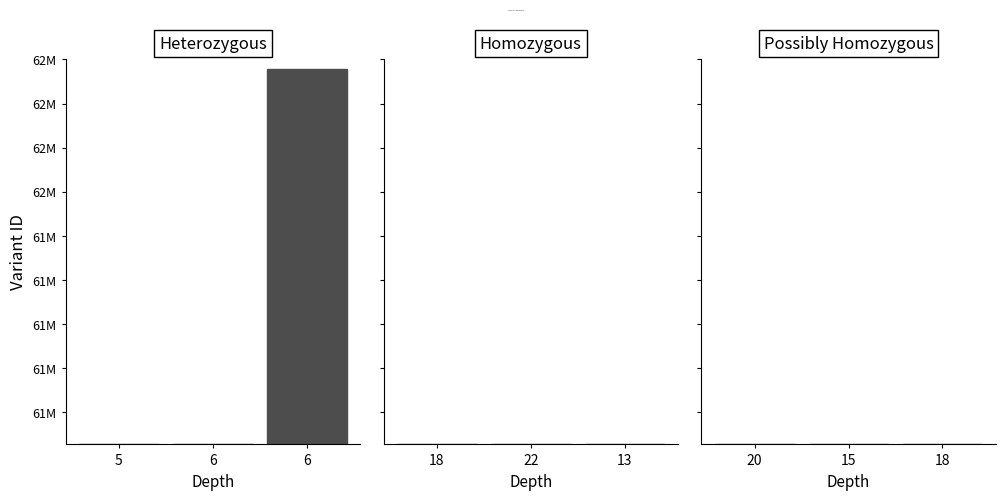

How many groups of bars are there?

3